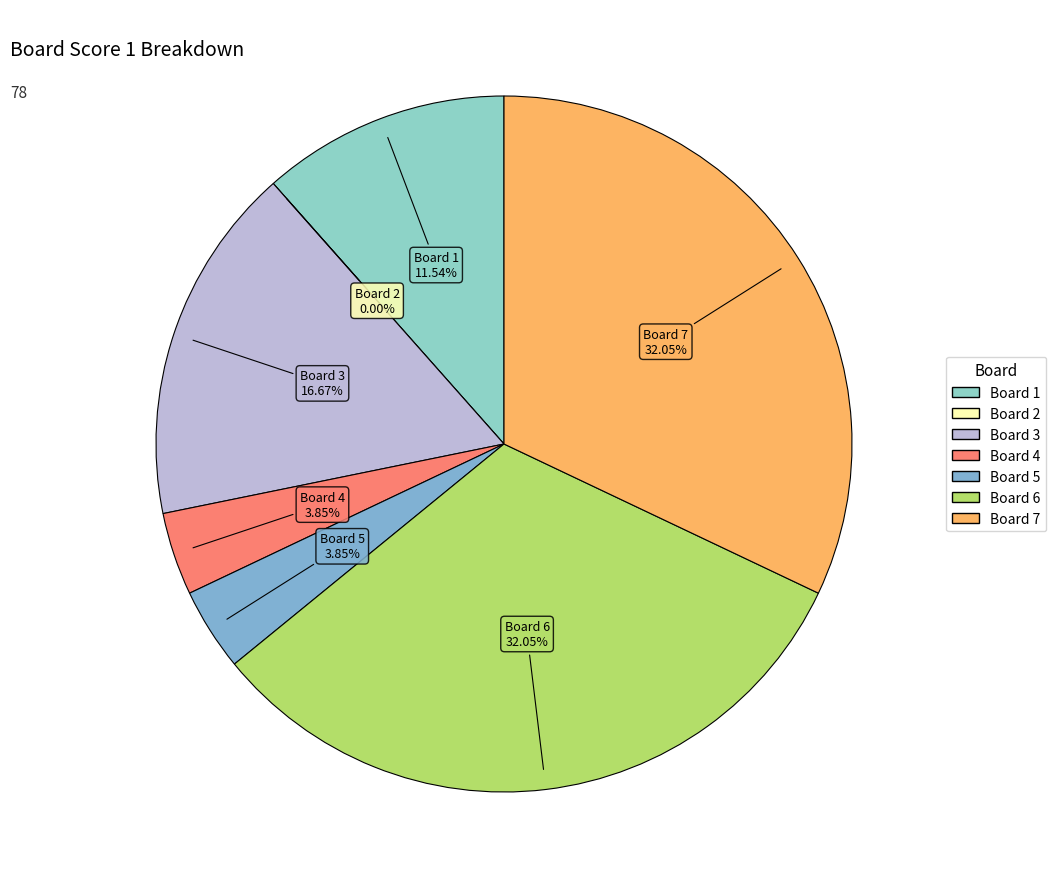

True or false: 5 accounts for 1% of the total.

False